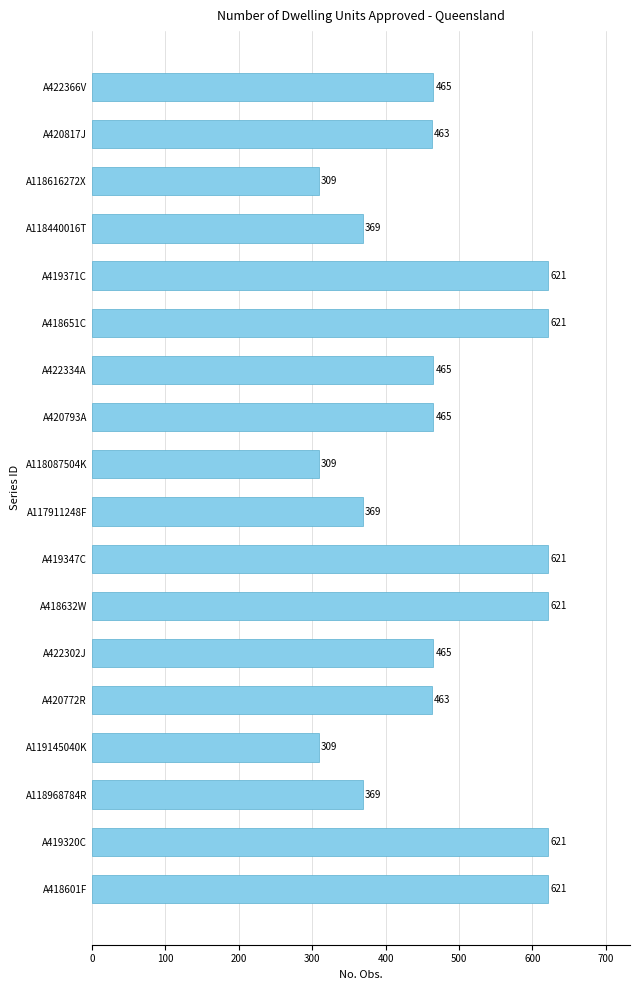

What is the minimum value shown in the chart?

309